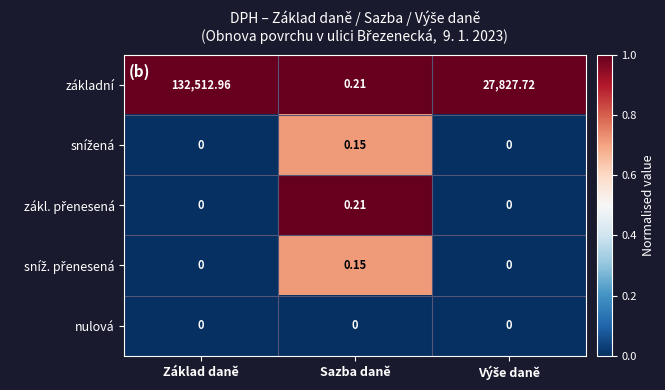

How many series are shown in this chart?

5